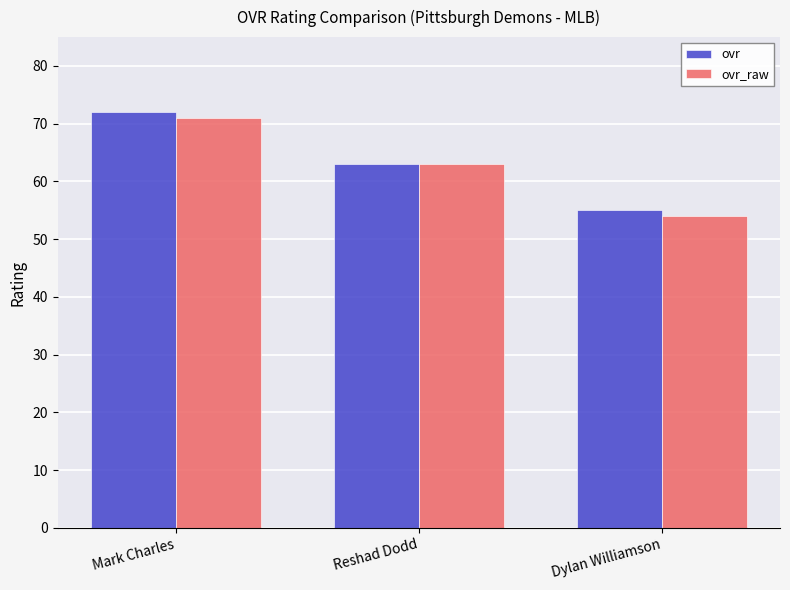

True or false: ovr has a value of 63 at Reshad Dodd.

True